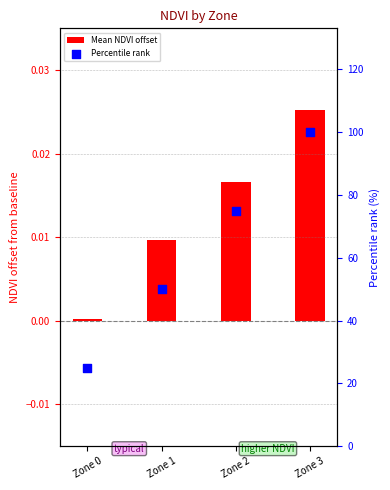

What is the total value across all series at Zone 1?

50.0